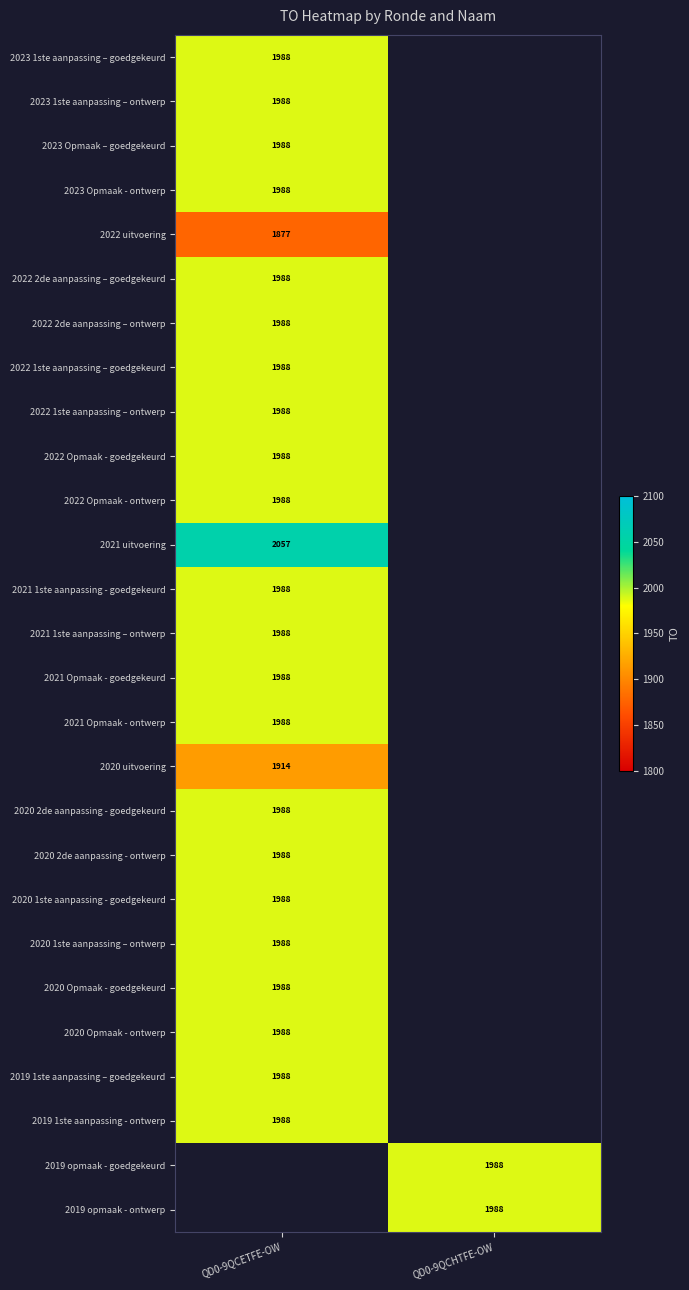

Is it true that 2020 1ste aanpassing - goedgekeurd equals 3526 at QD0-9QCETFE-OW?

False